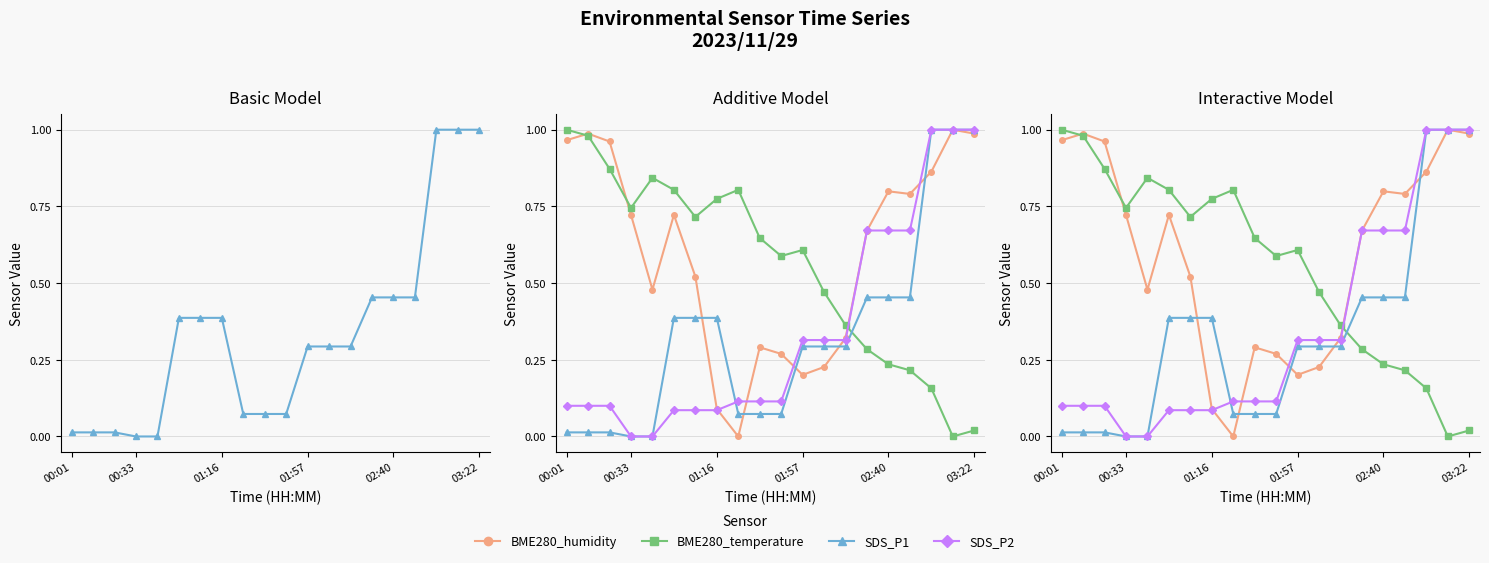

What is the difference between the maximum and minimum values in the SDS_P2 series?

1.0